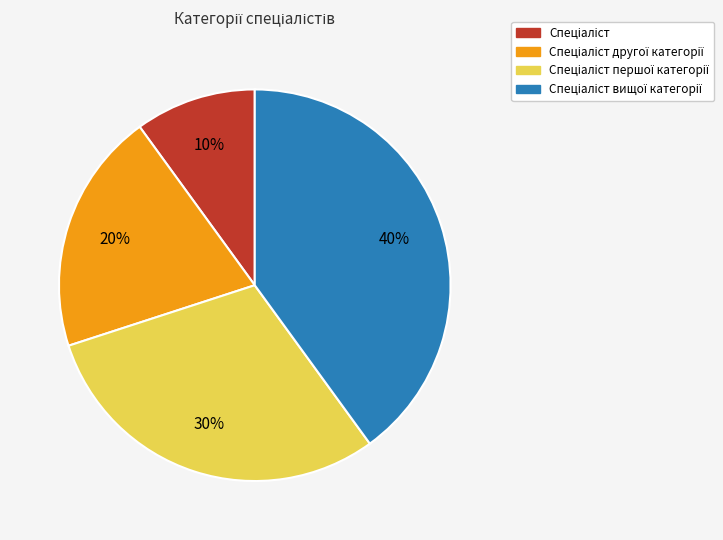

Is there a majority slice in this chart?

No